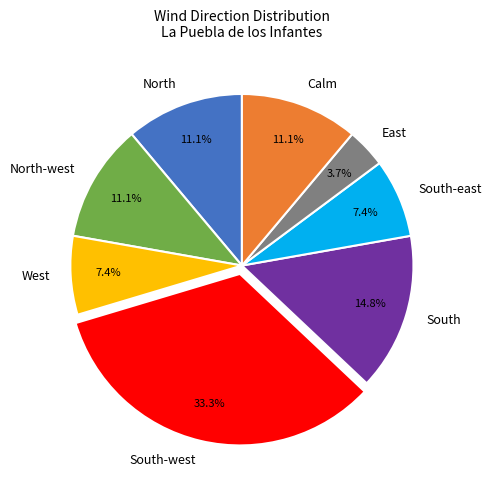

To the nearest percent, what is the combined percentage of South-west and North-west?

44%